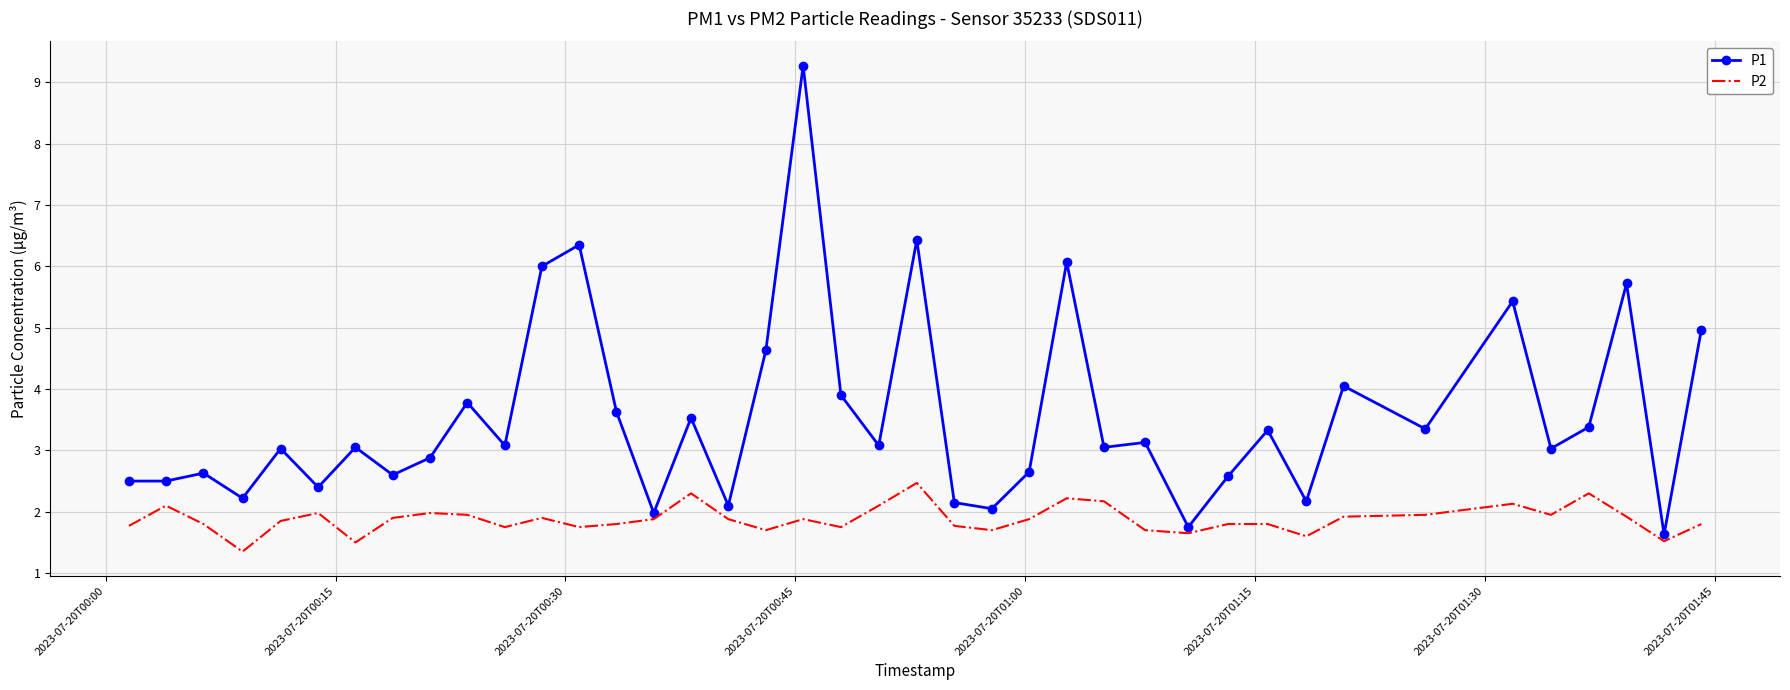

Which series has the largest total across all categories?

P1